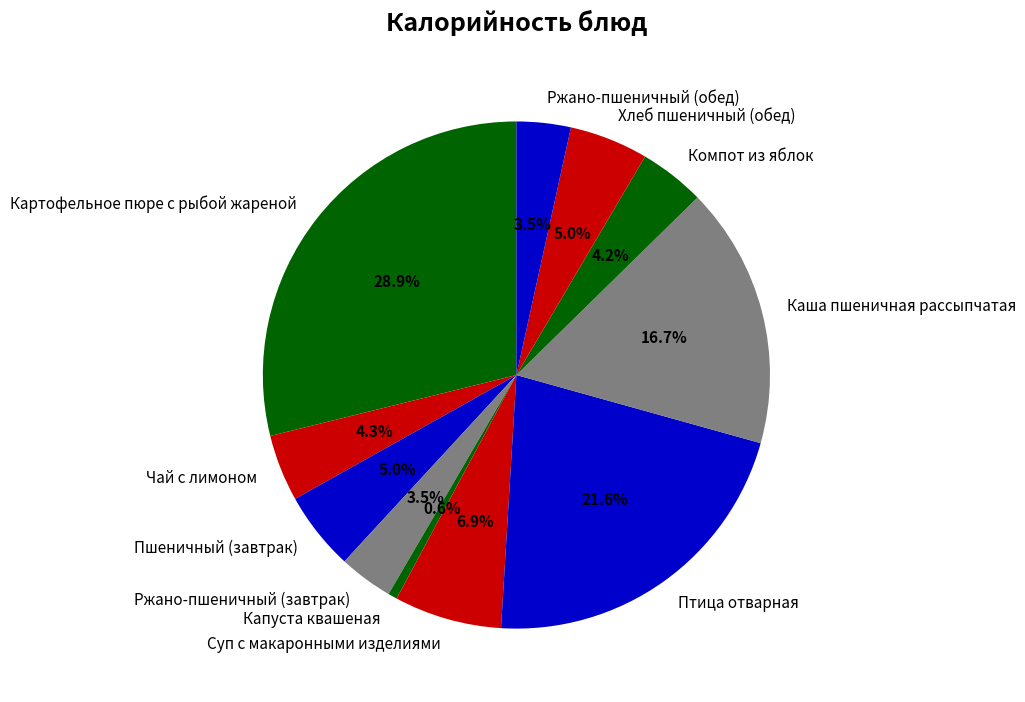

Which has a higher value, Каша пшеничная рассыпчатая or Ржано-пшеничный (завтрак)?

Каша пшеничная рассыпчатая